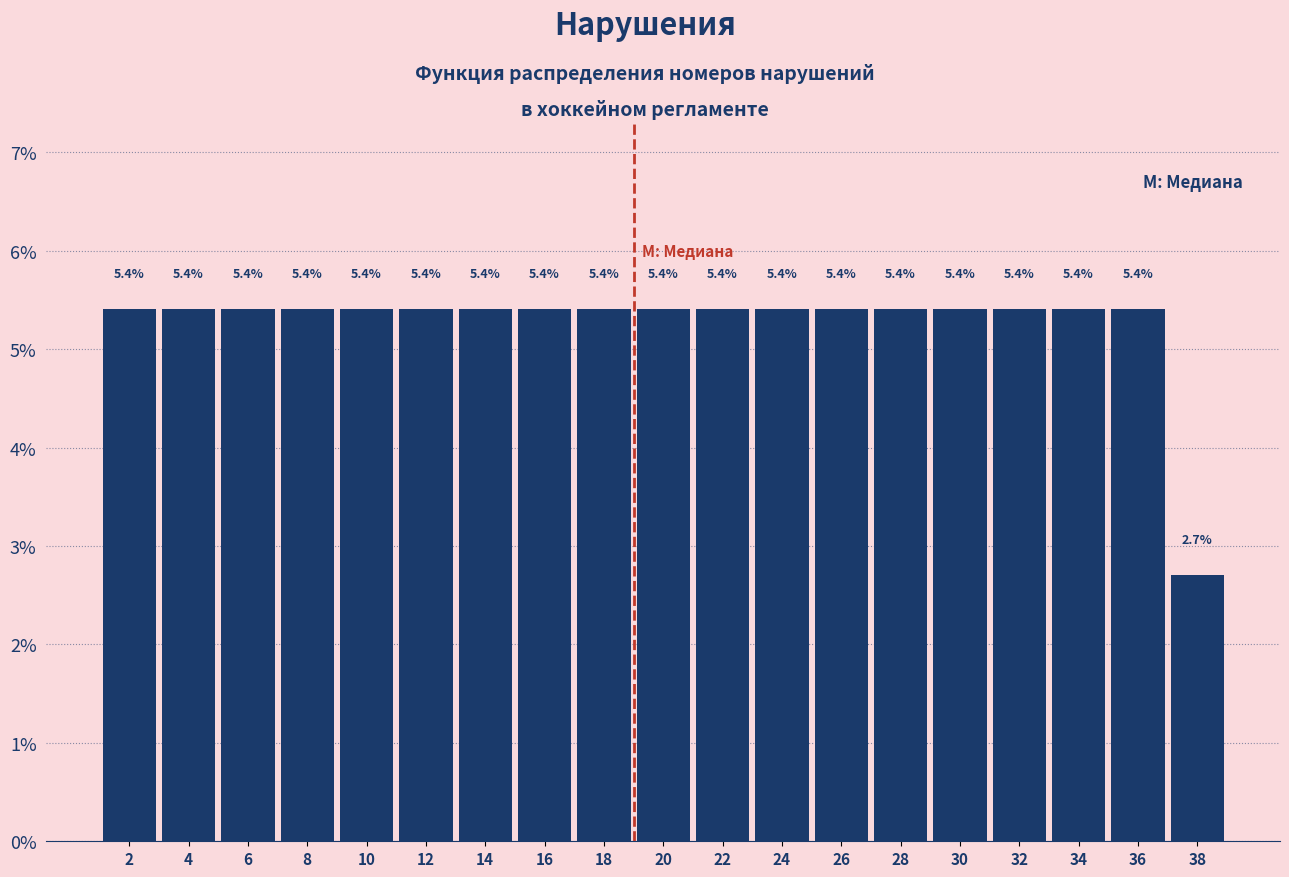

How tall is the bar that spans 31 to 33 on the x-axis?

5.4